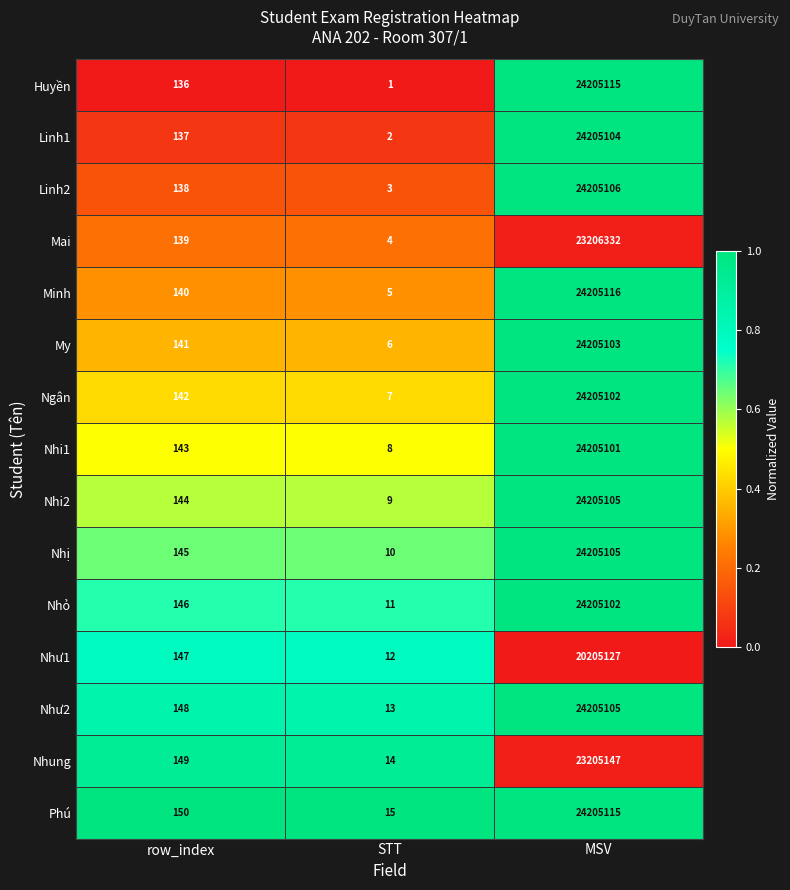

Which series changed the most between row_index and MSV?

Huyền